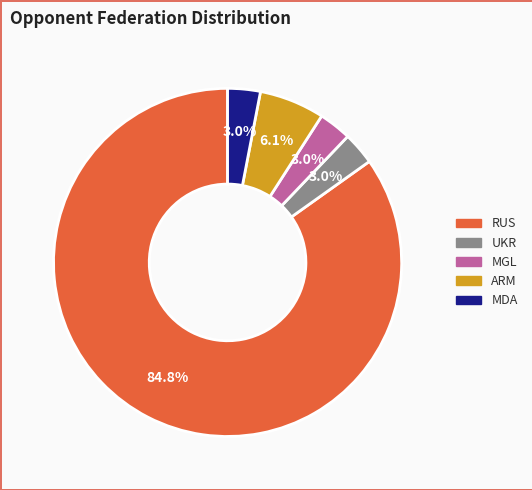

Is there any slice that represents more than half of the pie?

Yes